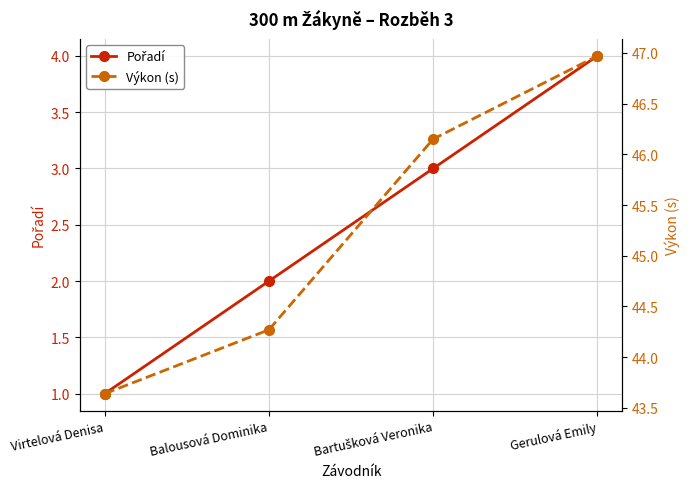

Which category has the highest value in the Pořadí series?

Gerulová Emily